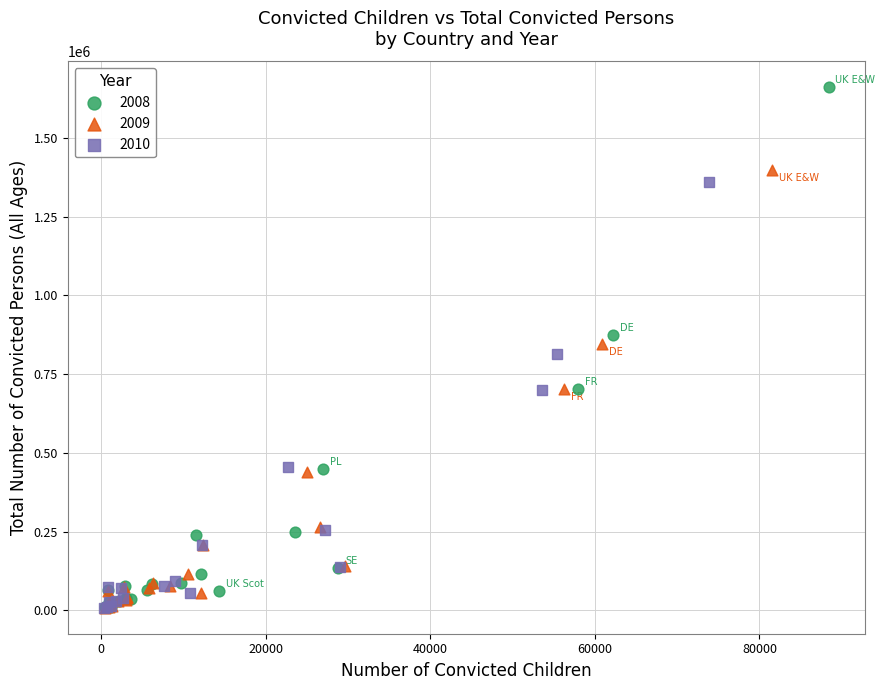

Which series has the widest spread of Y values?

2008